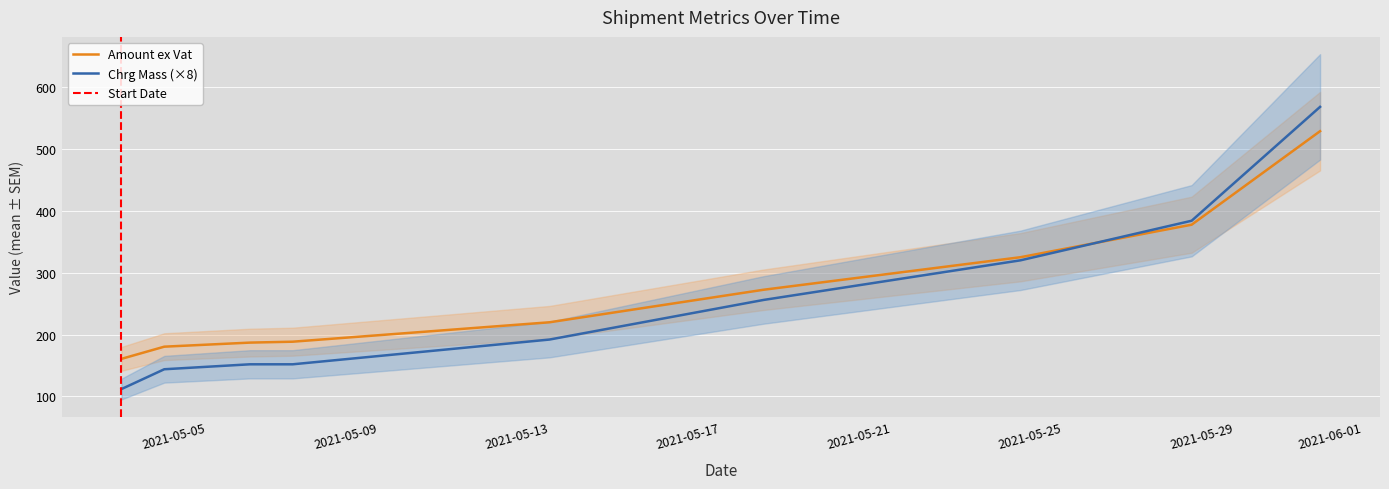

Is it true that Amount ex Vat equals 298.8 at 2021-05-21?

True